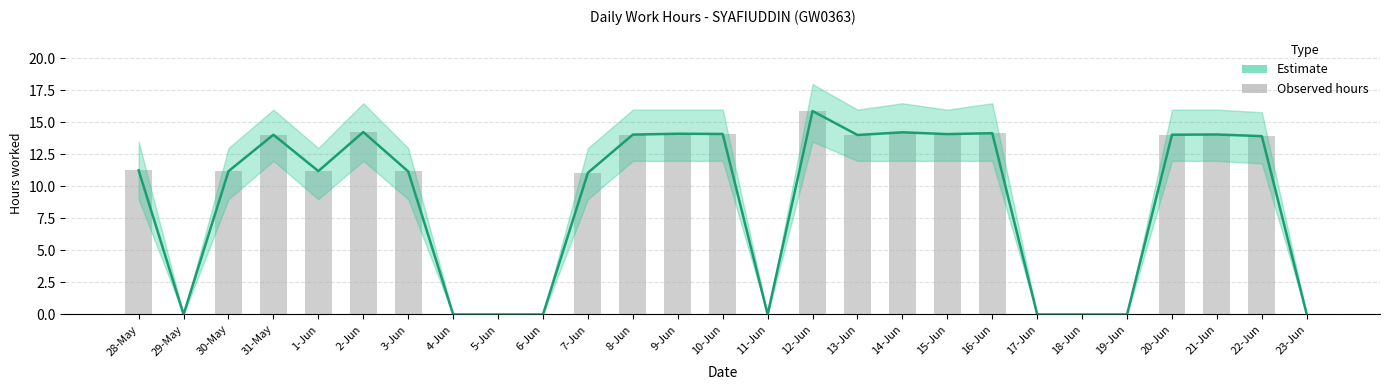

Reading right to left, what are all the values shown in this chart?

Estimate: 23-Jun=0.0	22-Jun=13.9	21-Jun=14.1	20-Jun=14.0	19-Jun=0.0	18-Jun=0.0	17-Jun=0.0	16-Jun=14.2	15-Jun=14.1	14-Jun=14.2	13-Jun=14.0	12-Jun=15.9	11-Jun=0.0	10-Jun=14.1	9-Jun=14.1	8-Jun=14.1	7-Jun=11.1	6-Jun=0.0	5-Jun=0.0	4-Jun=0.0	3-Jun=11.2	2-Jun=14.2	1-Jun=11.2	31-May=14.0	30-May=11.2	29-May=0.0	28-May=11.3
Observed hours: 23-Jun=0.0	22-Jun=13.9	21-Jun=14.1	20-Jun=14.0	19-Jun=0.0	18-Jun=0.0	17-Jun=0.0	16-Jun=14.2	15-Jun=14.1	14-Jun=14.2	13-Jun=14.0	12-Jun=15.9	11-Jun=0.0	10-Jun=14.1	9-Jun=14.1	8-Jun=14.1	7-Jun=11.1	6-Jun=0.0	5-Jun=0.0	4-Jun=0.0	3-Jun=11.2	2-Jun=14.2	1-Jun=11.2	31-May=14.0	30-May=11.2	29-May=0.0	28-May=11.3